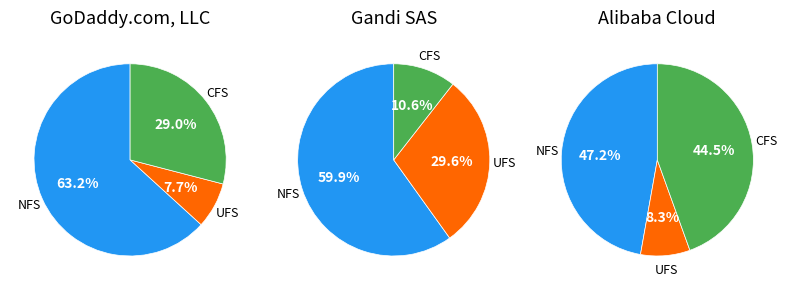

Is there any slice that represents more than half of the pie?

Yes